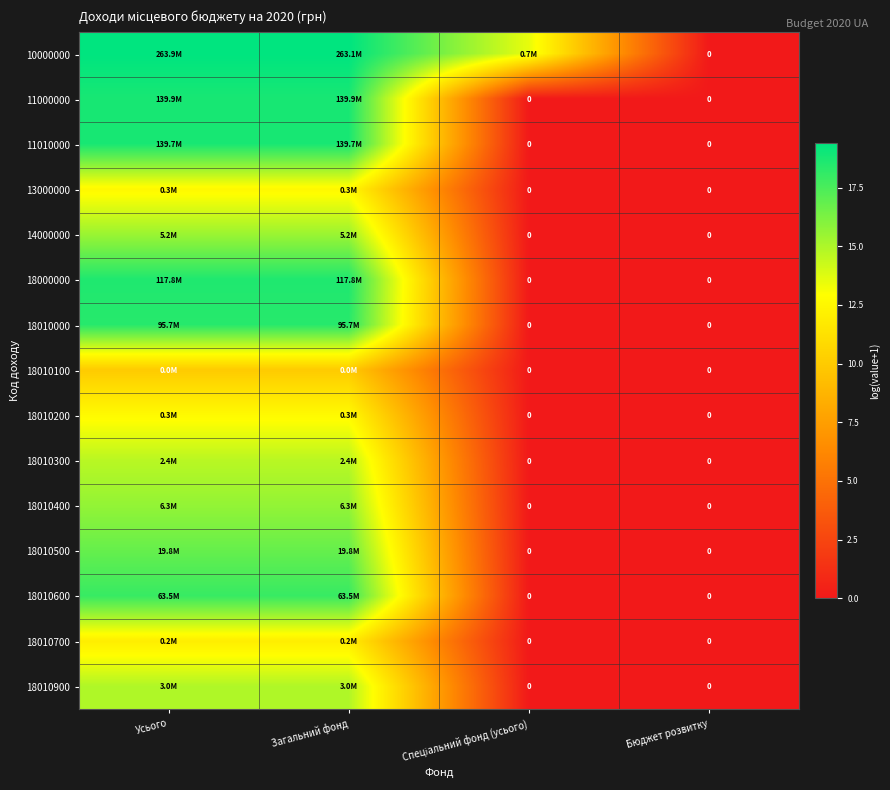

What is the difference between the highest and lowest values at Загальний фонд?

9.4